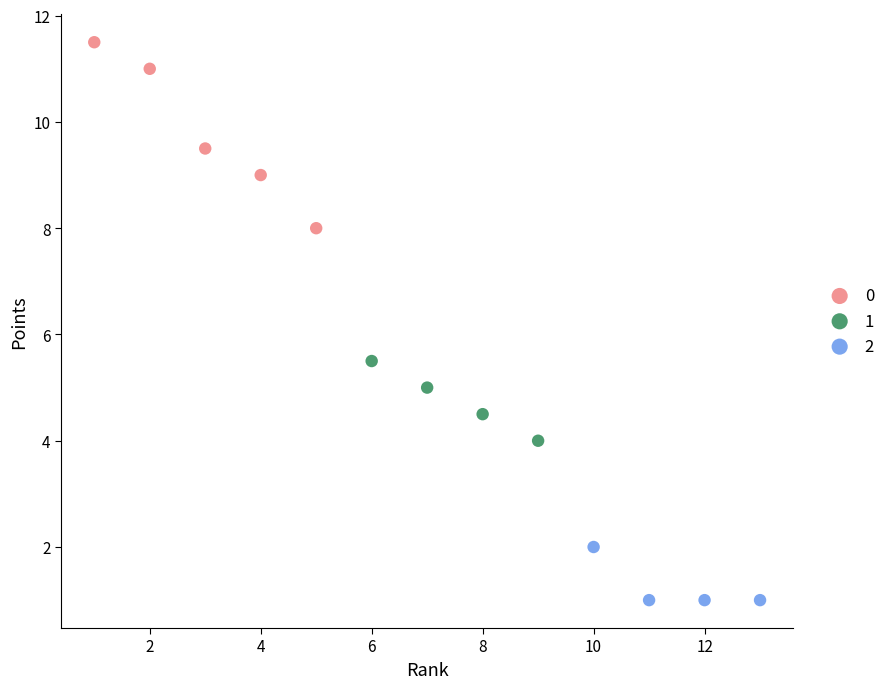

Which series reaches the maximum Y coordinate?

0